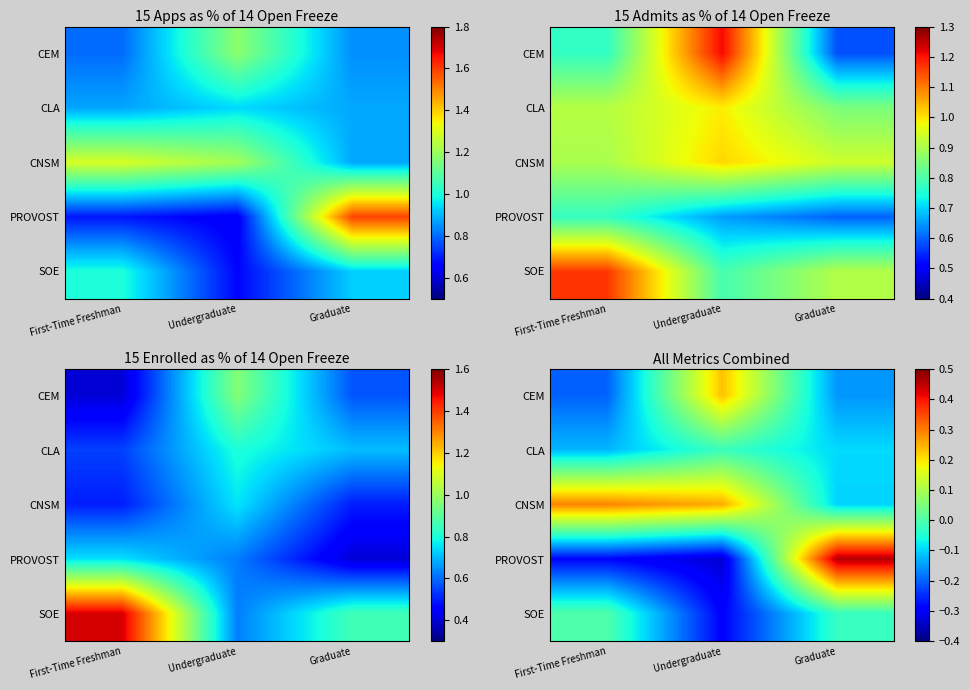

Which series has the largest total across all categories?

CNSM